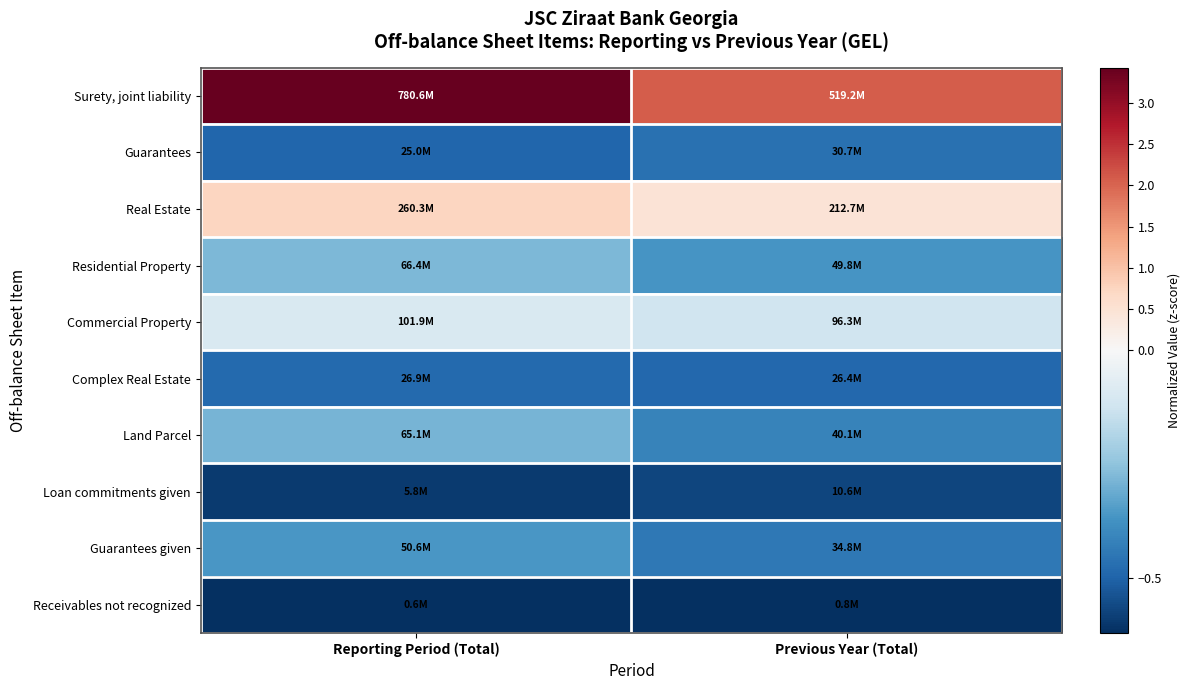

At how many categories does at least one series exceed 1?

2